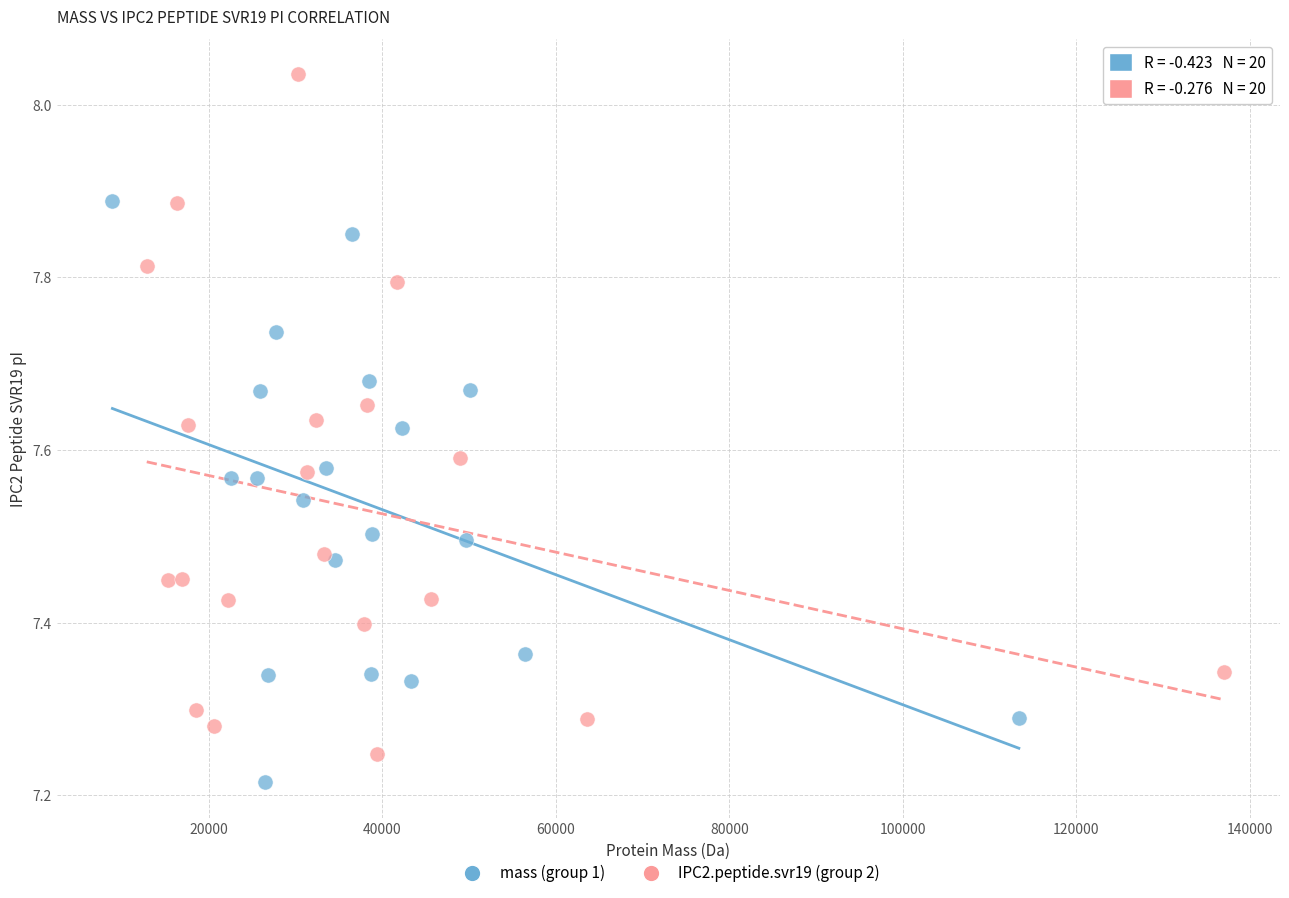

Which series has the widest spread of Y values?

IPC2.peptide.svr19 (group 2)